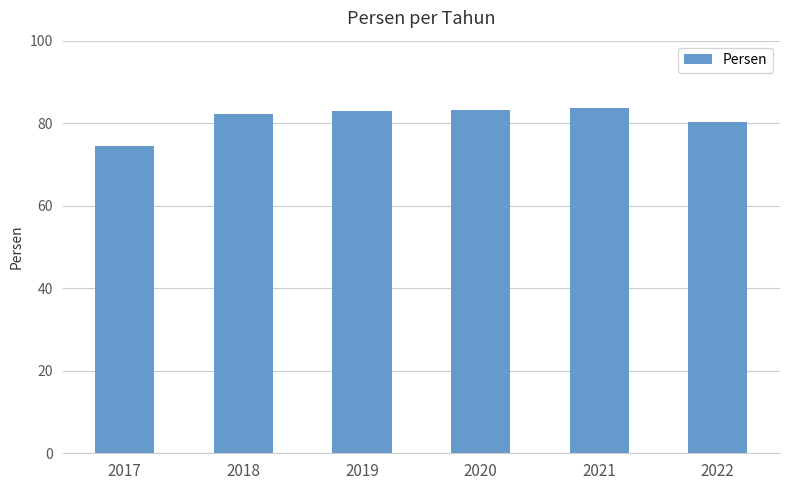

The chart shows a value of 148.7 at 2021. True or false?

False